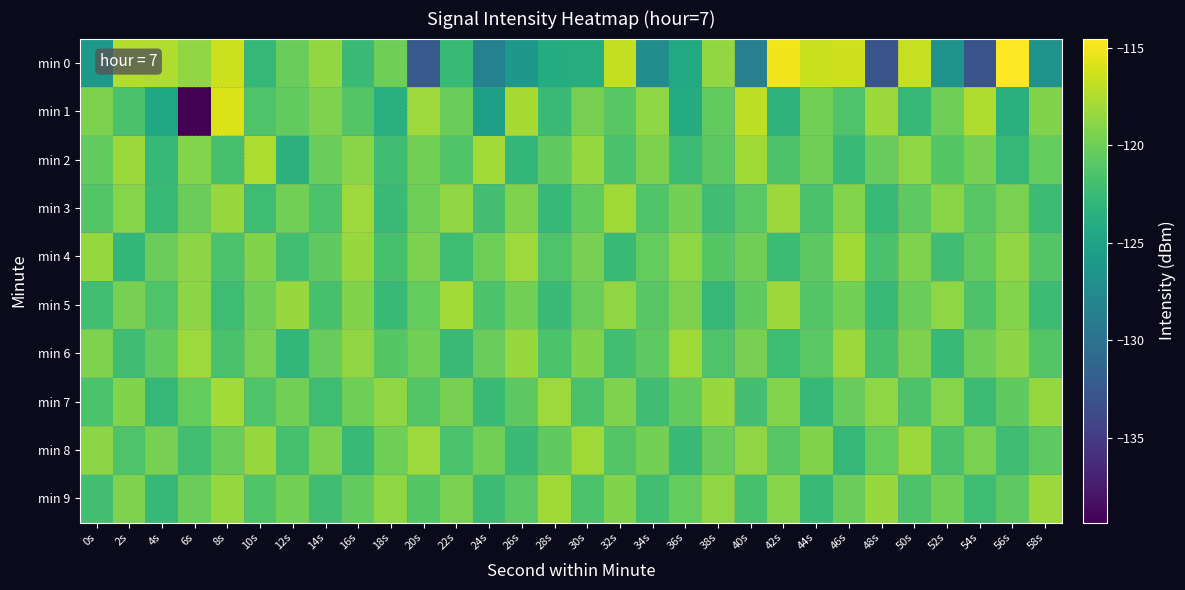

Count the number of categories in the chart.

30